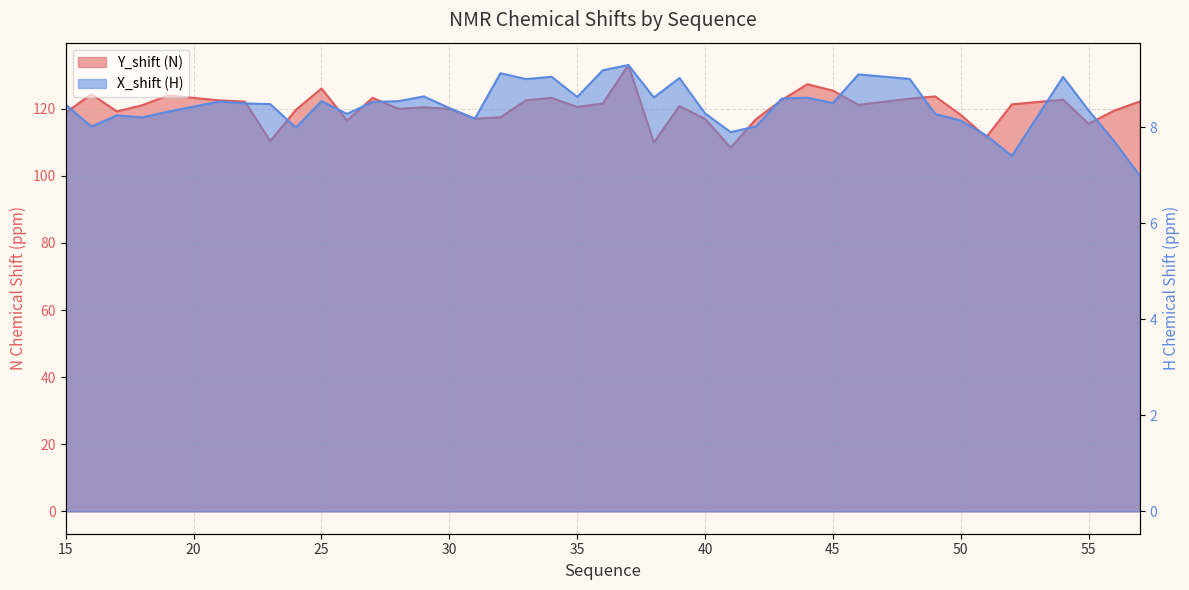

At how many categories does at least one series exceed 52?

40